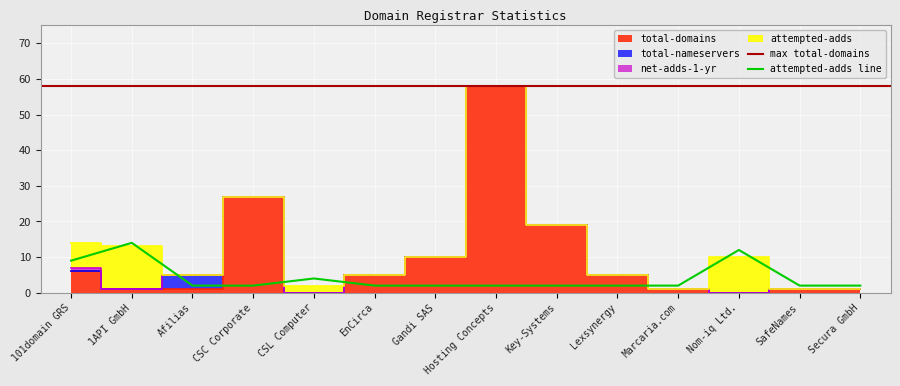

List the labels in order of attempted-adds value, smallest first.

Afilias, CSC Corporate, EnCirca, Gandi SAS, Hosting Concepts, Key-Systems, Lexsynergy, Marcaria.com, SafeNames, Secura GmbH, CSL Computer, 101domain GRS, Nom-iq Ltd., 1API GmbH